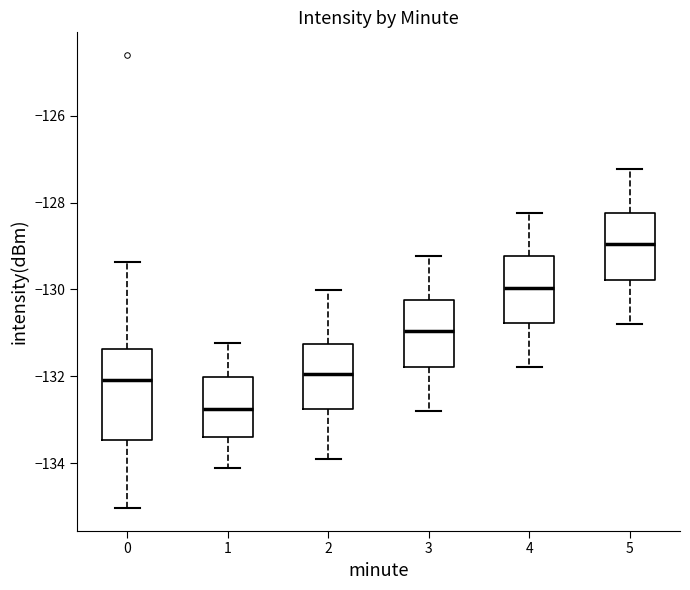

Which box is the tallest, from its lower edge to its upper edge?

0